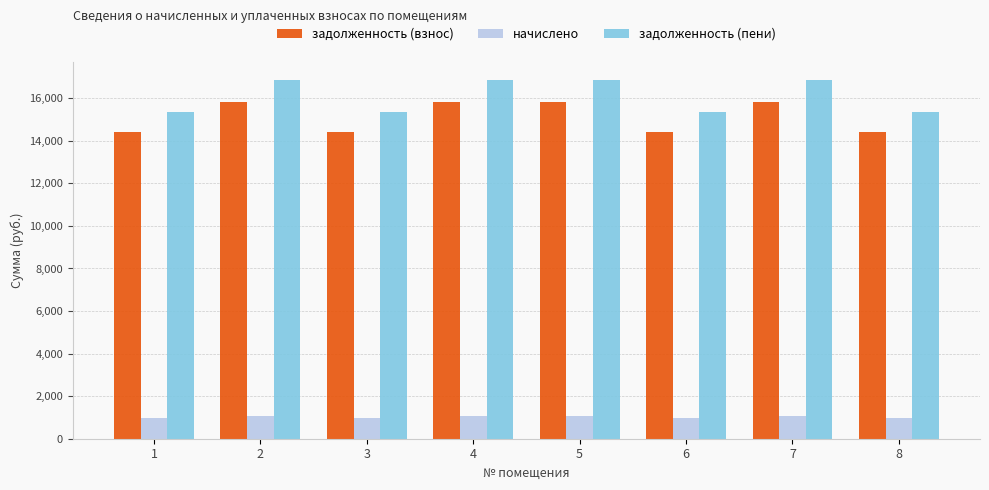

What are all the series names shown in the legend?

задолженность (взнос), начислено, задолженность (пени)